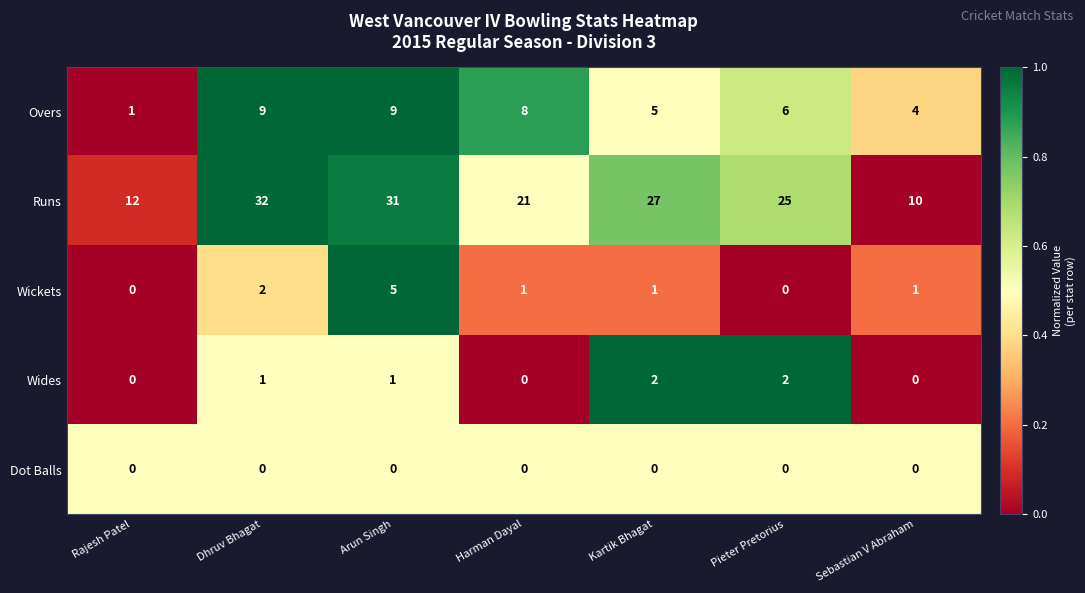

What is the sum of all Wides values?

6